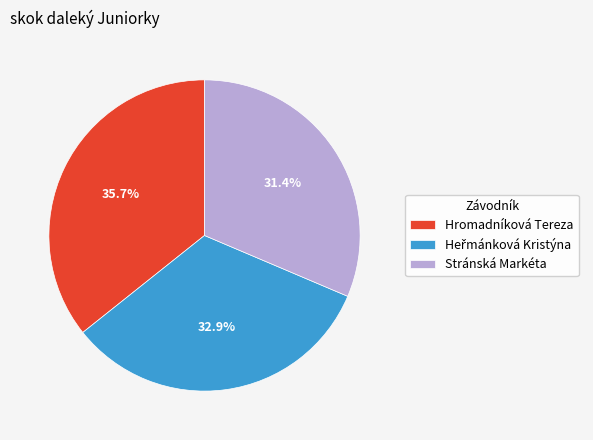

Between Stránská Markéta and Hromadníková Tereza, which is larger?

Hromadníková Tereza